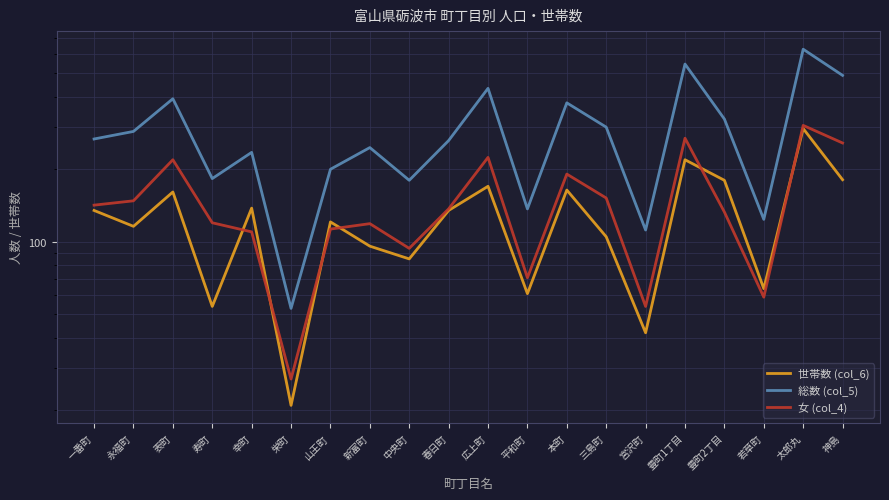

True or false: 女 (col_4) and 総数 (col_5) cross at least once.

False